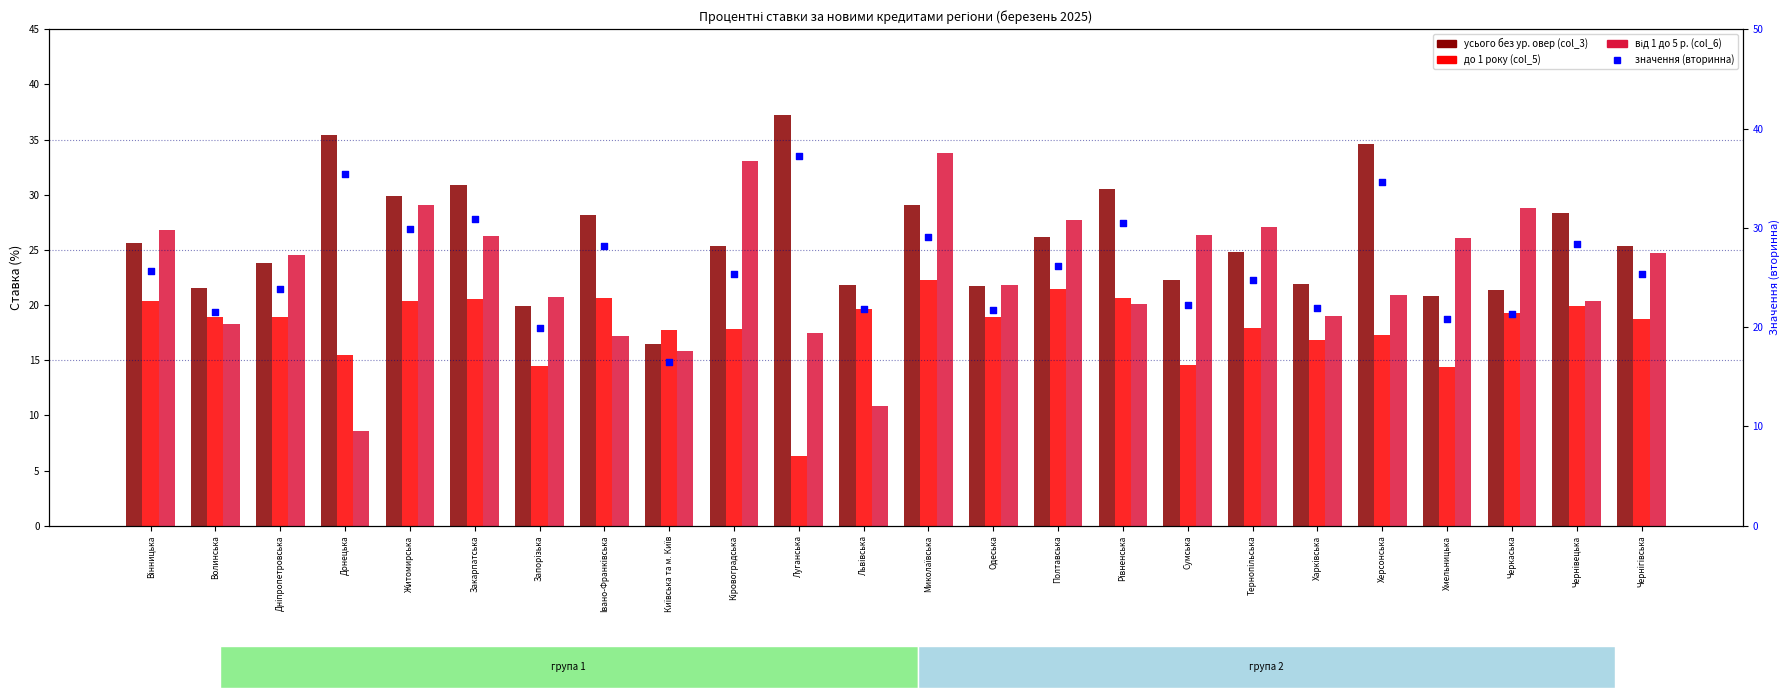

Which series contains the highest Y value?

усього без ур. овер (col_3)